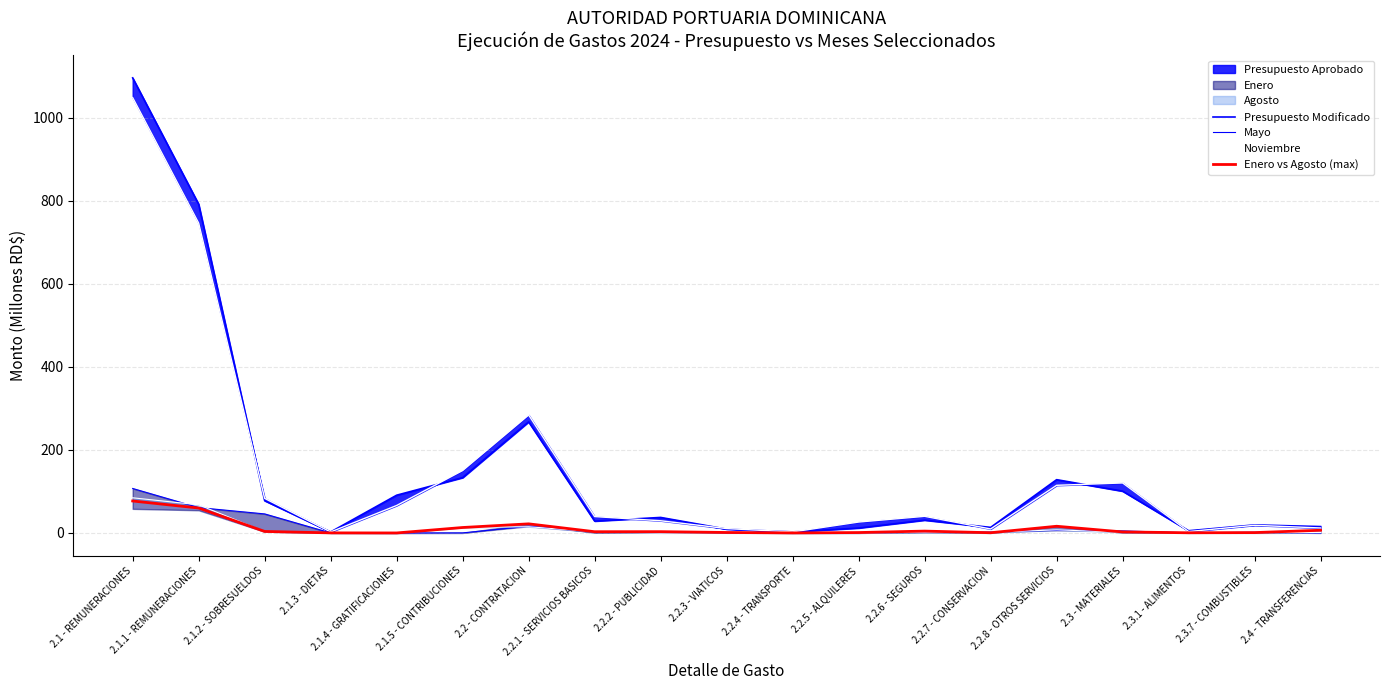

Which series has the largest total across all categories?

Presupuesto Modificado